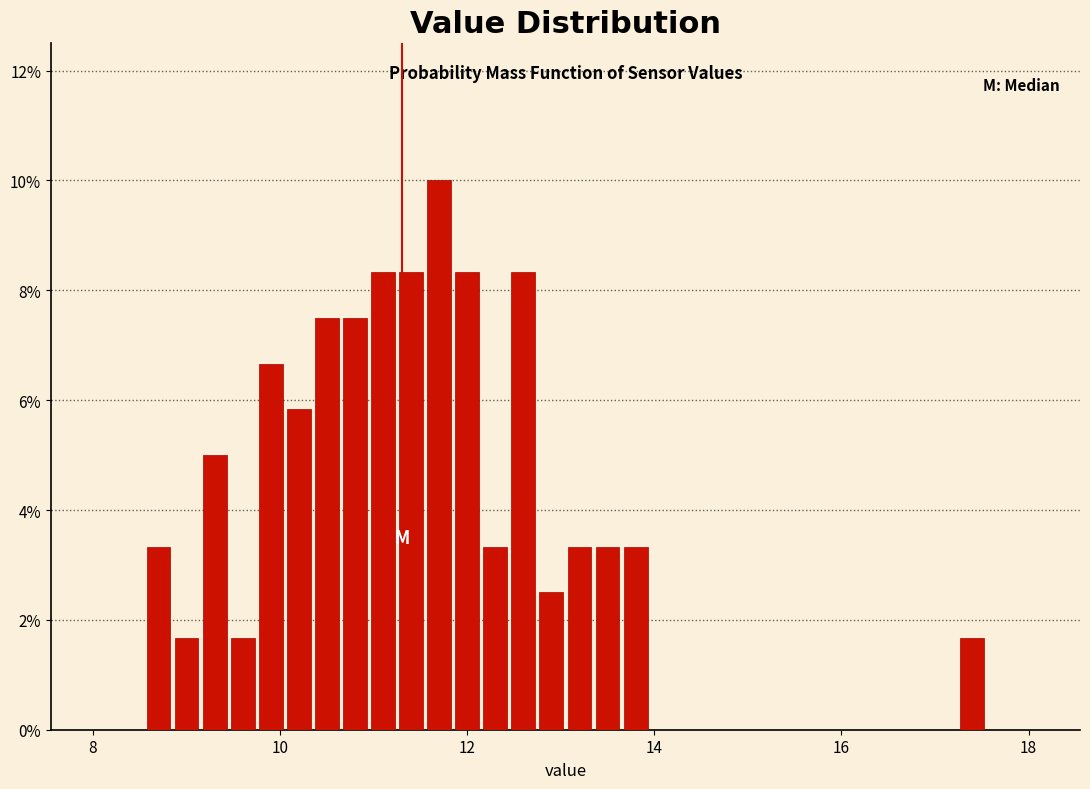

Read against the x-axis, roughly where is the centre of the tallest bar?

11.8